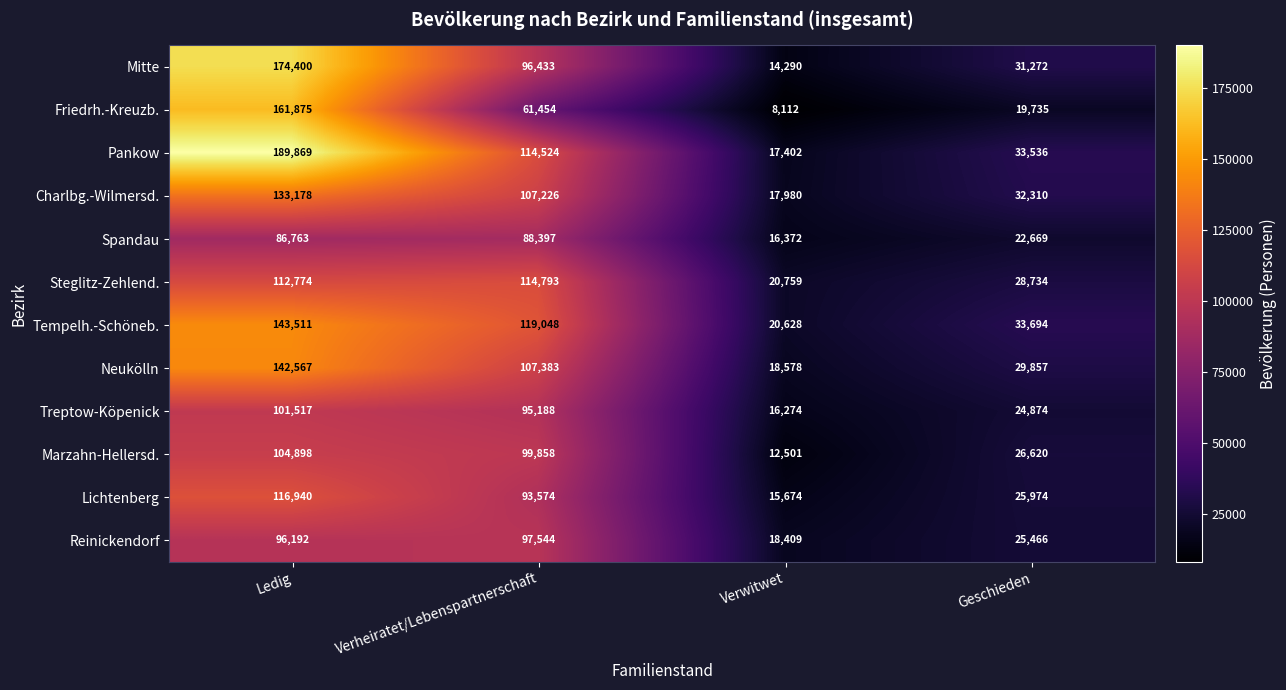

At which category is the sum across all series the highest?

Ledig